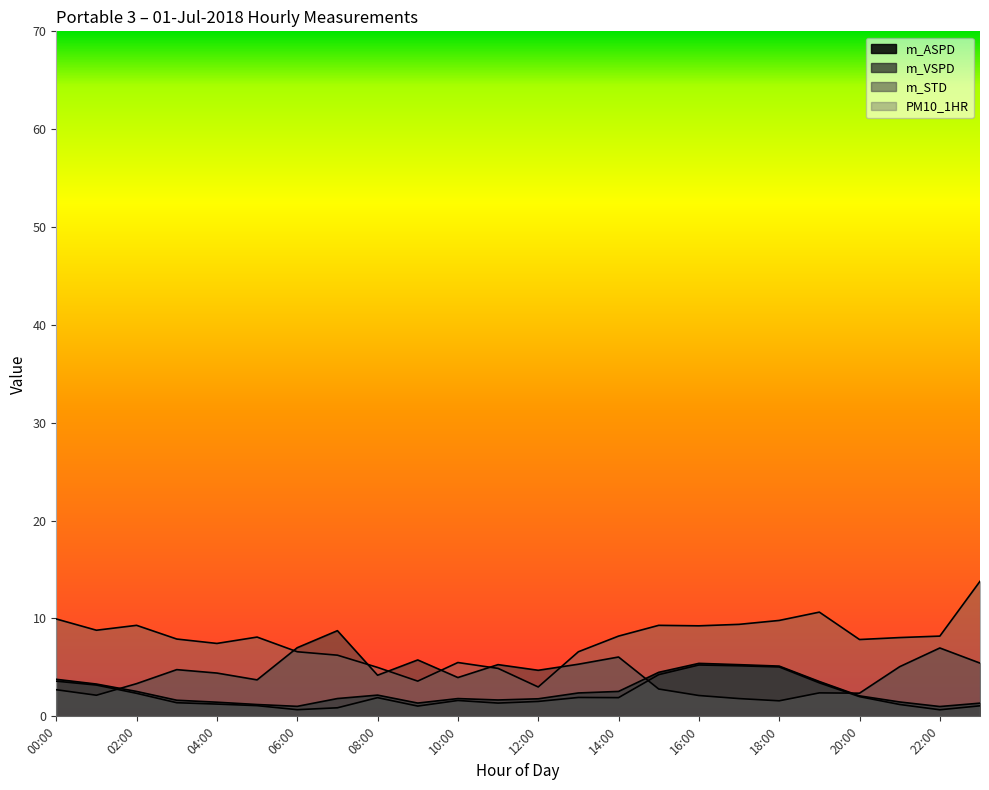

What is the minimum value shown in the chart?

0.7